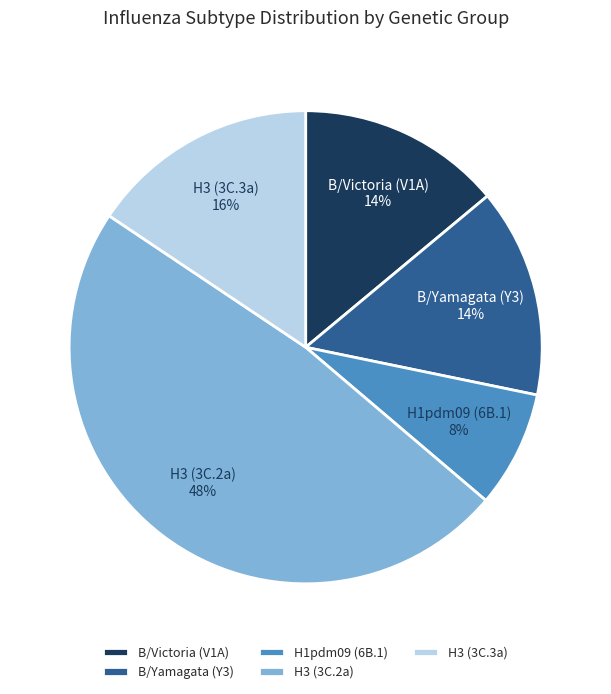

To the nearest percent, what percentage of the pie is B/Victoria (V1A)?

14%